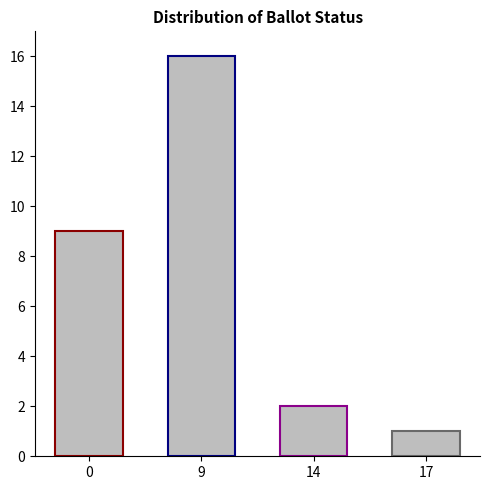

Count the number of categories in the chart.

4